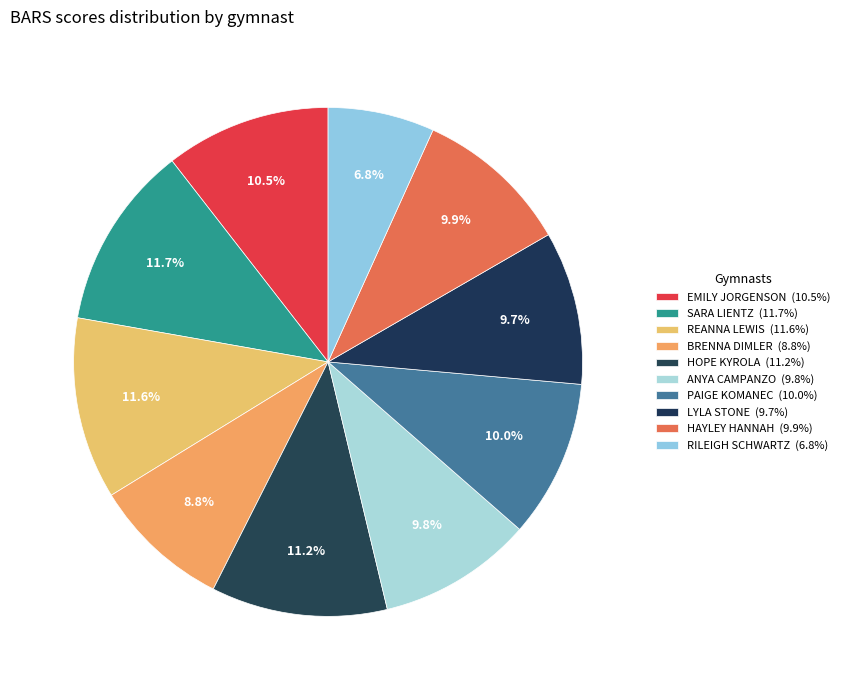

Which category has the biggest portion of the pie?

SARA LIENTZ